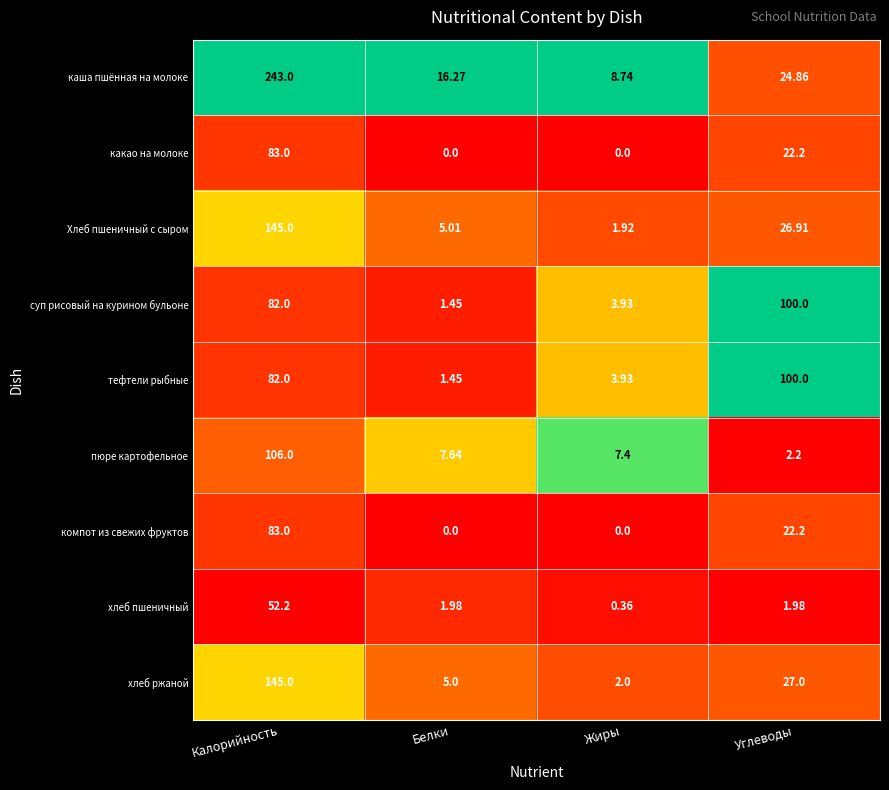

Which series has the widest spread of values?

каша пшённая на молоке